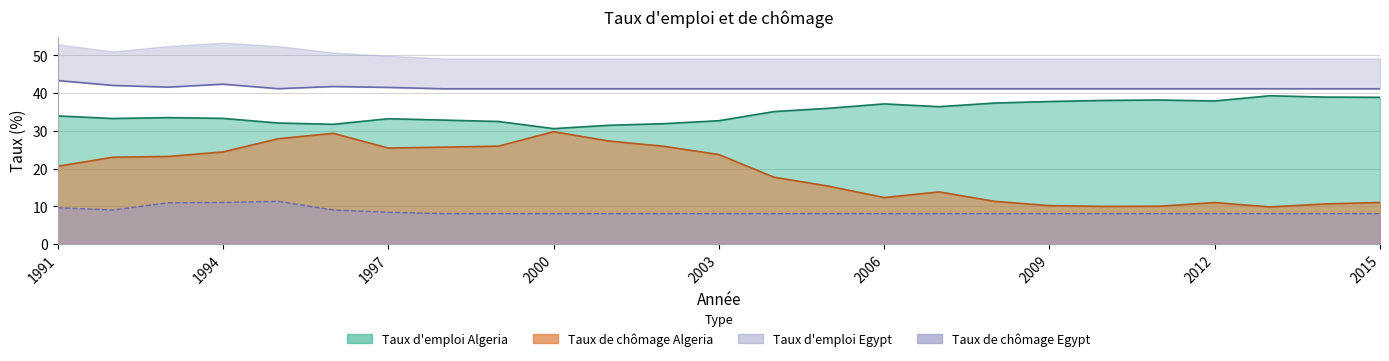

Reading left to right, extract all data points from this chart.

Taux d'emploi Algeria: 34.0	33.3	33.5	33.3	32.1	31.7	33.2	32.8	32.5	30.6	31.5	31.9	32.7	35.1	36.0	37.1	36.4	37.4	37.8	38.1	38.2	37.9	39.3	38.9	38.9
Taux de chômage Algeria: 20.6	23.0	23.2	24.4	27.9	29.3	25.4	25.7	25.9	29.8	27.3	25.9	23.7	17.7	15.3	12.3	13.8	11.3	10.2	10.0	10.0	11.0	9.8	10.6	11.0
Taux d'emploi Egypt: 43.3	42.0	41.6	42.4	41.2	41.8	41.5	41.2	41.2	41.2	41.2	41.2	41.2	41.2	41.2	41.2	41.2	41.2	41.2	41.2	41.2	41.2	41.2	41.2	41.2
Taux de chômage Egypt: 9.6	9.0	10.9	11.0	11.3	9.0	8.4	8.0	8.0	8.0	8.0	8.0	8.0	8.0	8.0	8.0	8.0	8.0	8.0	8.0	8.0	8.0	8.0	8.0	8.0